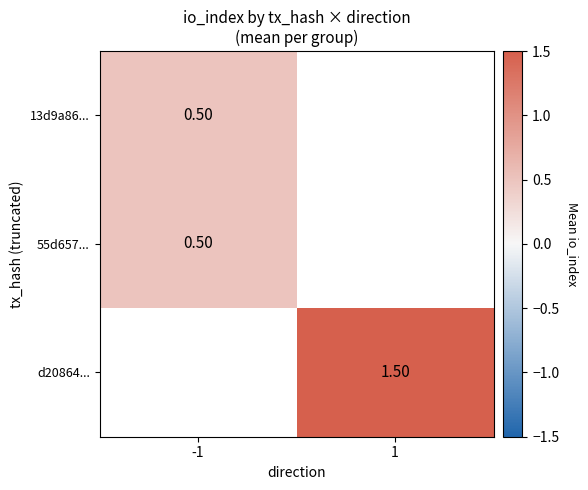

Is the value of d20864... at 1 greater than the value of 55d657... at -1?

Yes